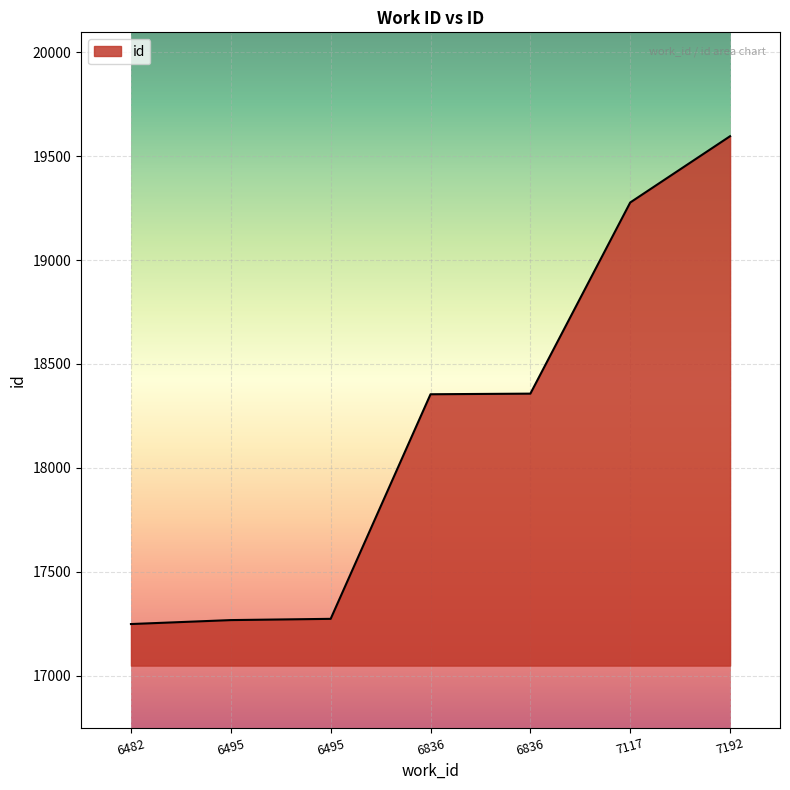

What is the value of the 6th point from the left?

19277